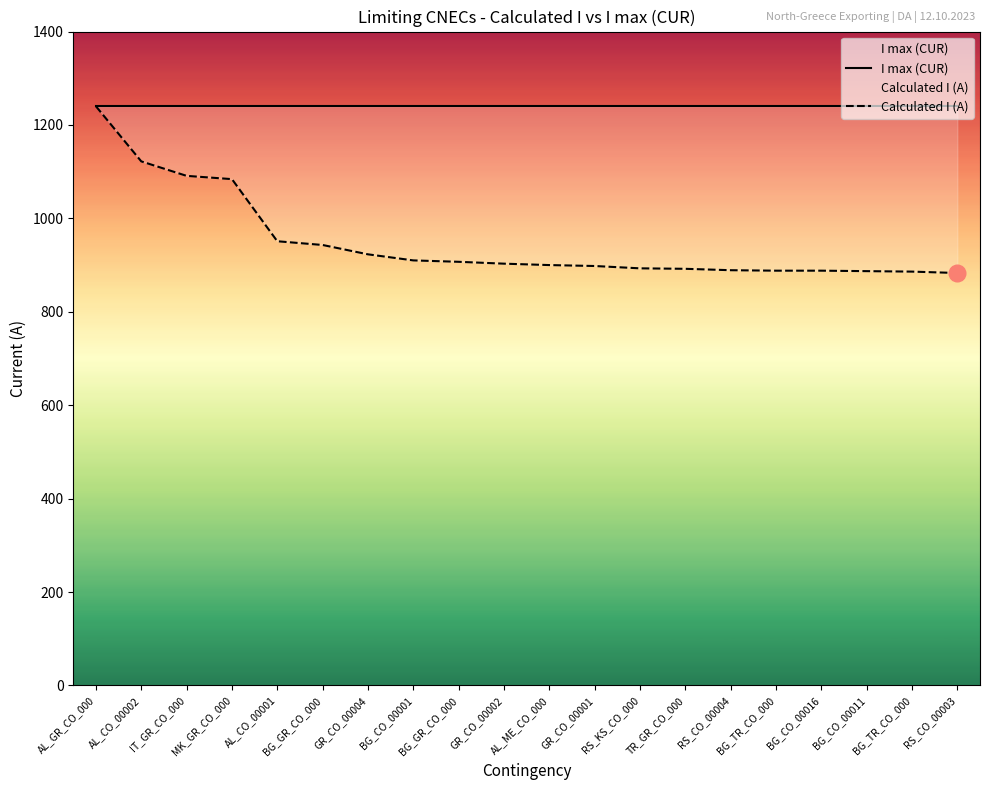

What is the minimum value for I max (CUR)?

1240